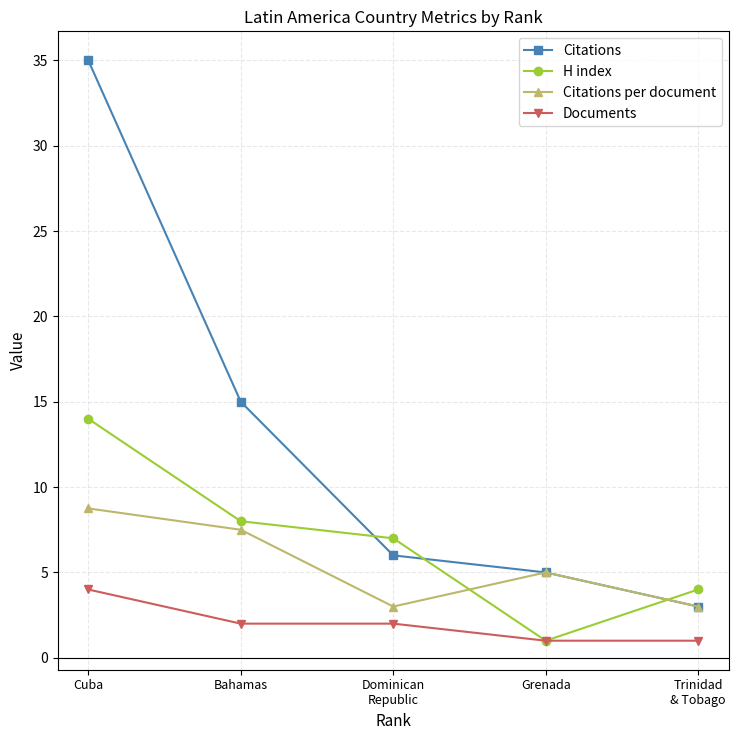

What is the total value across all series at Dominican
Republic?

18.0